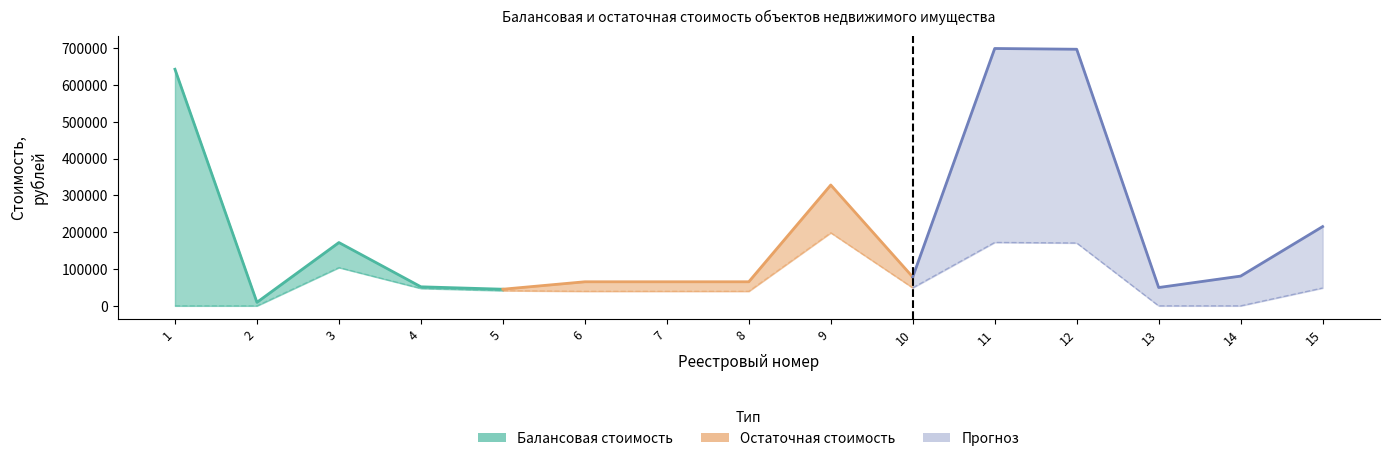

Reading left to right, what are all the values shown in this chart?

Балансовая стоимость: 1=642306.4	2=9576.0	3=171881.0	4=51726.0	5=45198.0	6=65380.0	7=65380.0	8=65380.0	9=328087.0	10=78310.0	11=698636.0	12=696599.0	13=49770.0	14=80800.0	15=215174.0
Остаточная стоимость: 1=0.0	2=0.0	3=103937.2	4=47415.5	5=41280.8	6=39591.4	7=39591.4	8=39591.4	9=198395.9	10=48943.4	11=172158.1	12=170649.8	13=0.0	14=0.0	15=48465.0